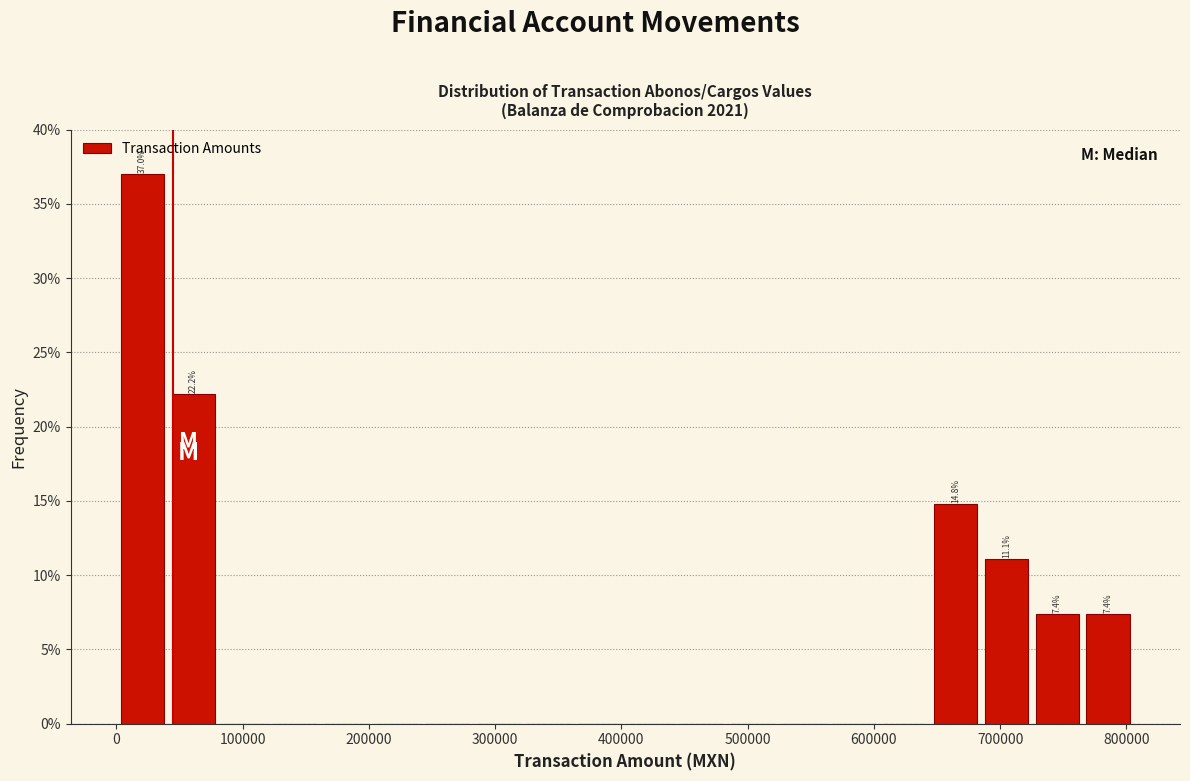

Over which range of the x-axis is the bar tallest?

0 to 40000